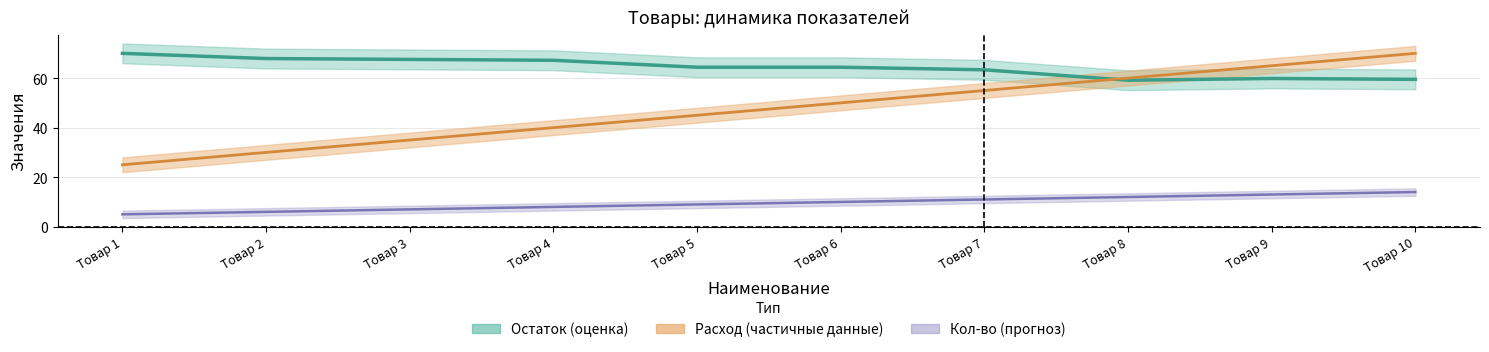

Does the chart have visible grid lines?

Yes